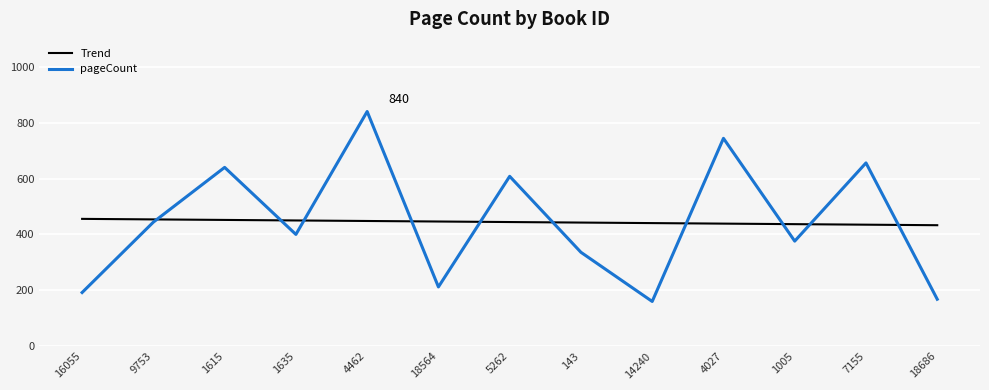

Between which two adjacent categories do pageCount and Trend first intersect?

9753 and 1615